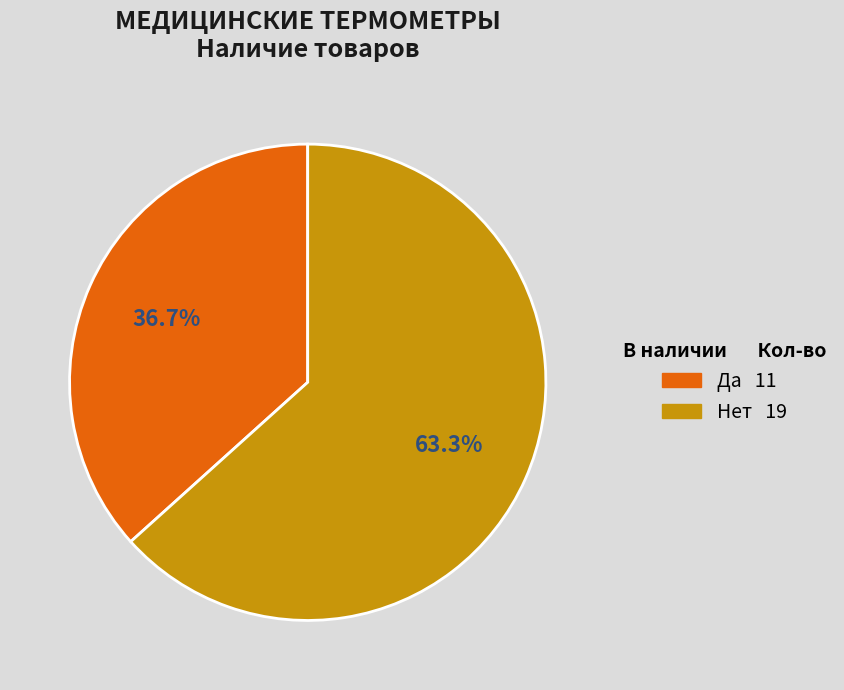

Which has a higher value, Нет or Да?

Нет